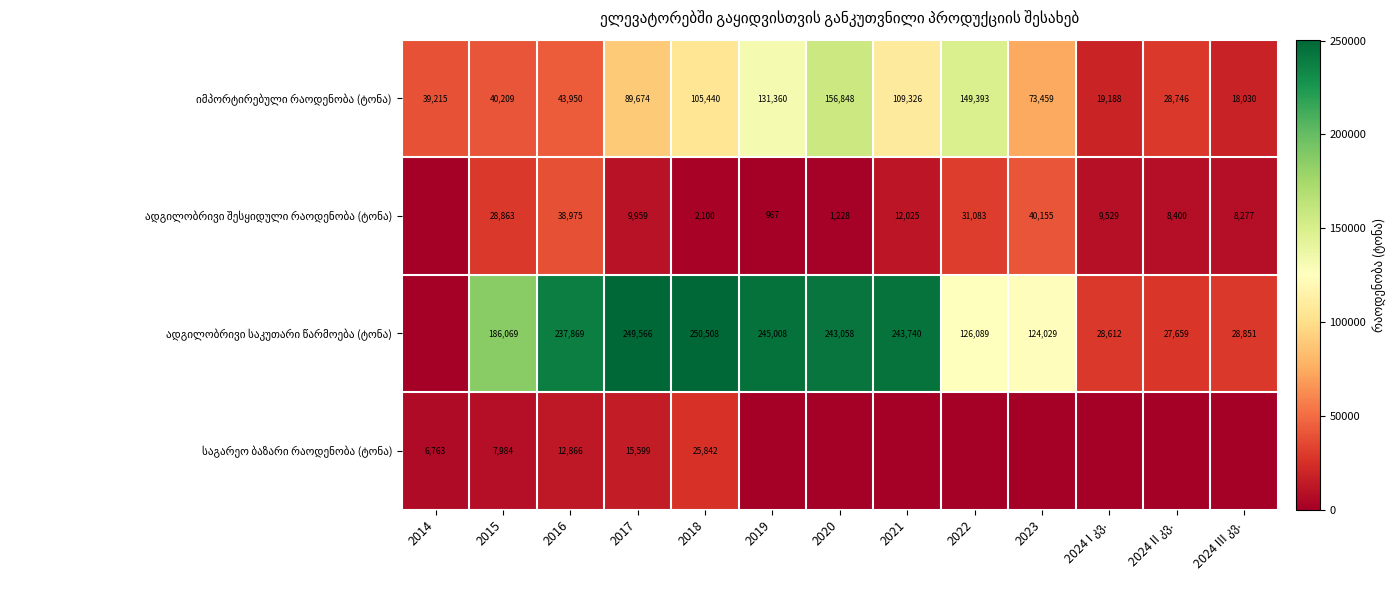

What is the total value across all series at 2017?

364798